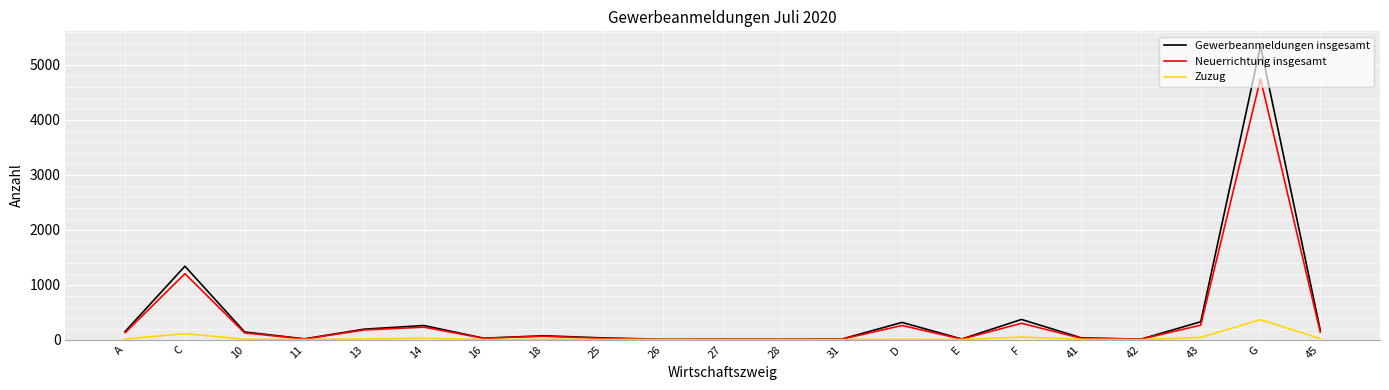

What position from the right is 14?

16